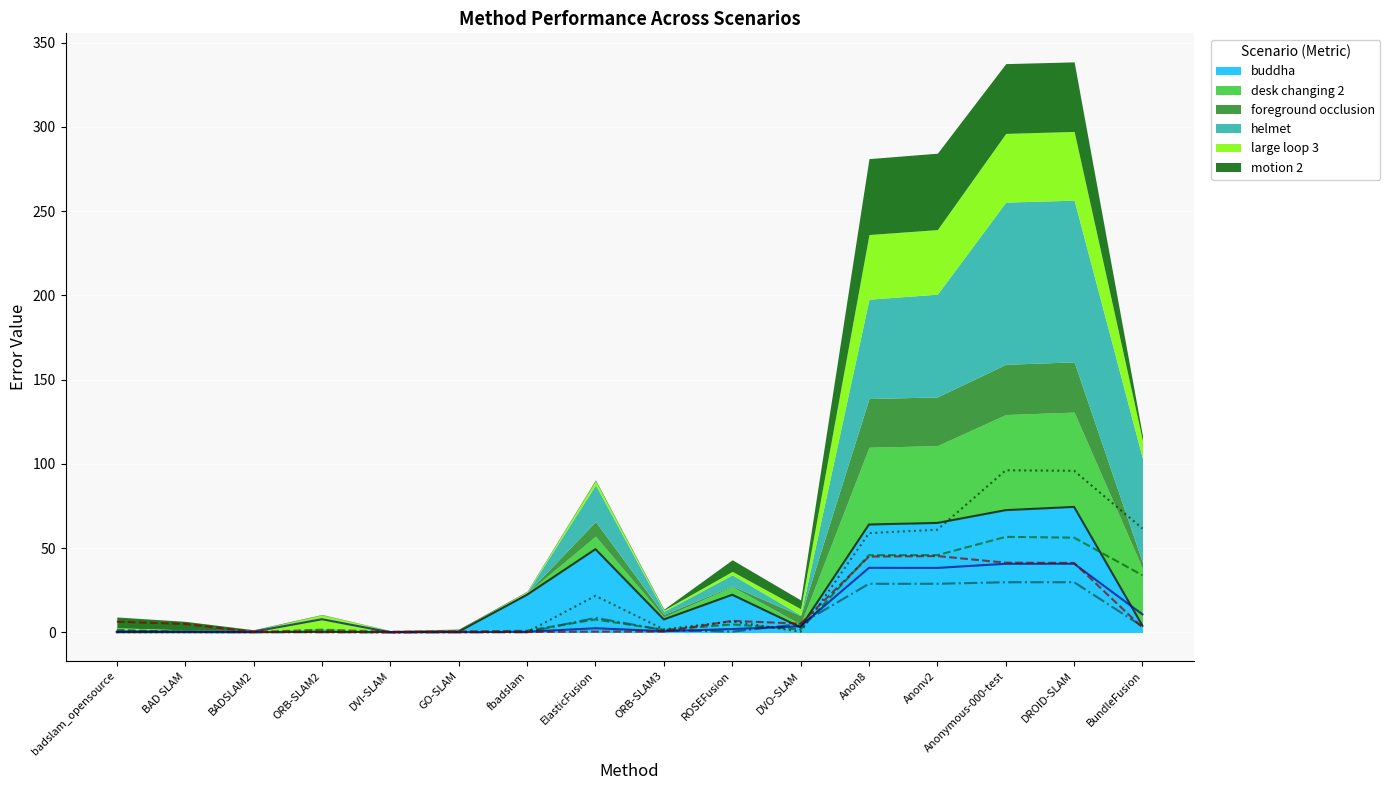

Is the value of buddha at DROID-SLAM greater than the value of motion 2 at BADSLAM2?

Yes